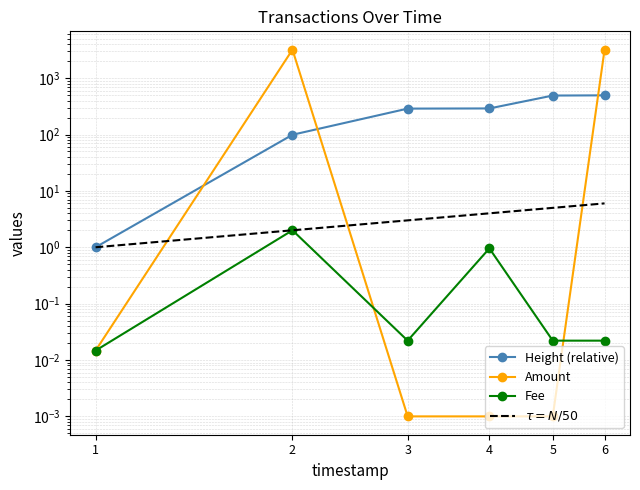

In Fee, how many points are lower than both neighbors (excluding endpoints)?

1